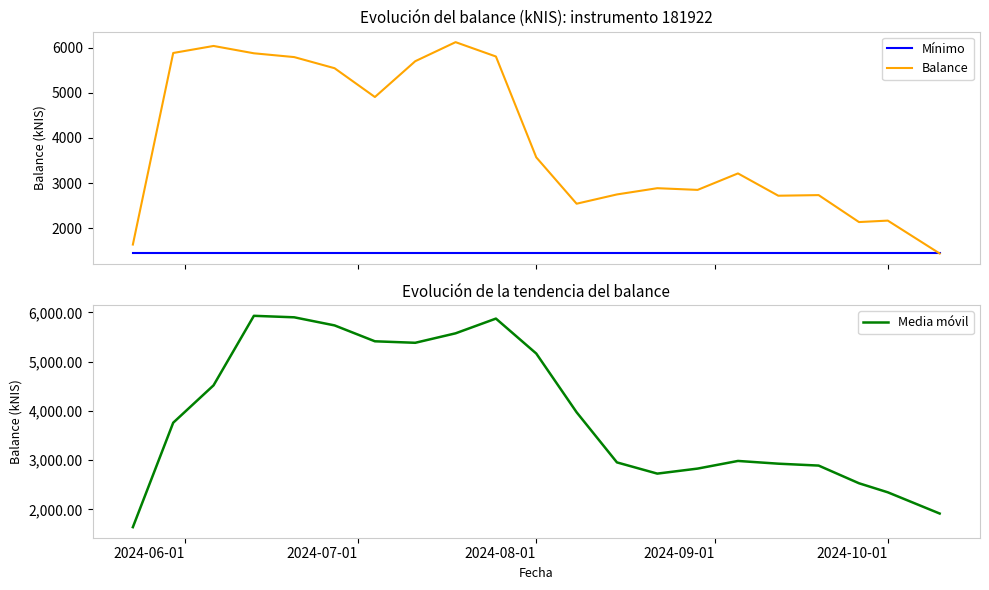

What is the value of the Mínimo point at the 8th from the left?

1443.3